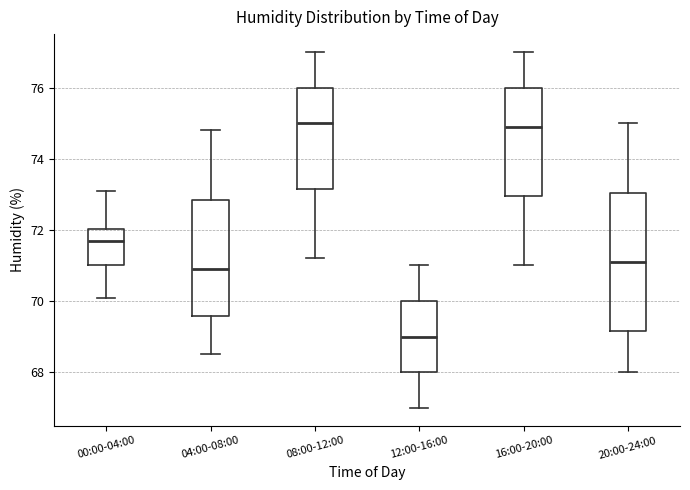

Where does the lower whisker of the box for 00:00-04:00 end on the y-axis? The values are not printed on the chart, so give them approximately, as read against the axis.

70.2